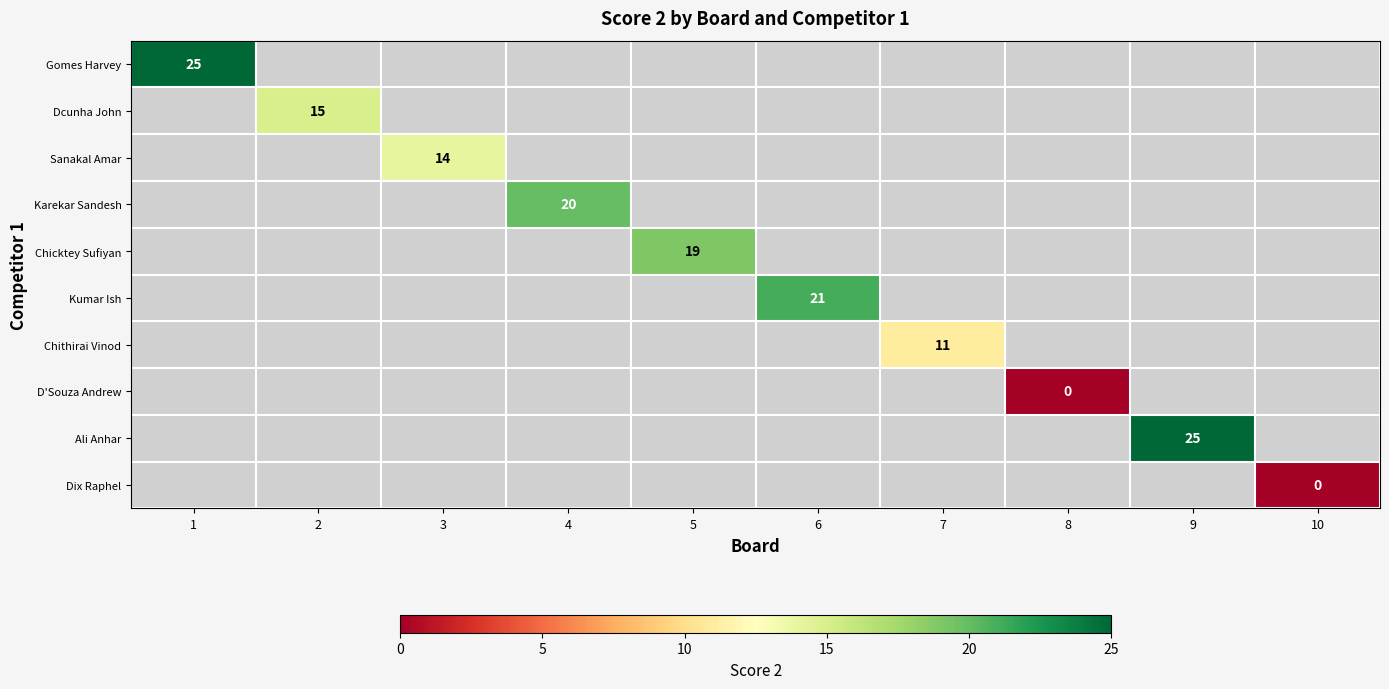

The Dcunha John series shows 4 at 2. True or false?

False